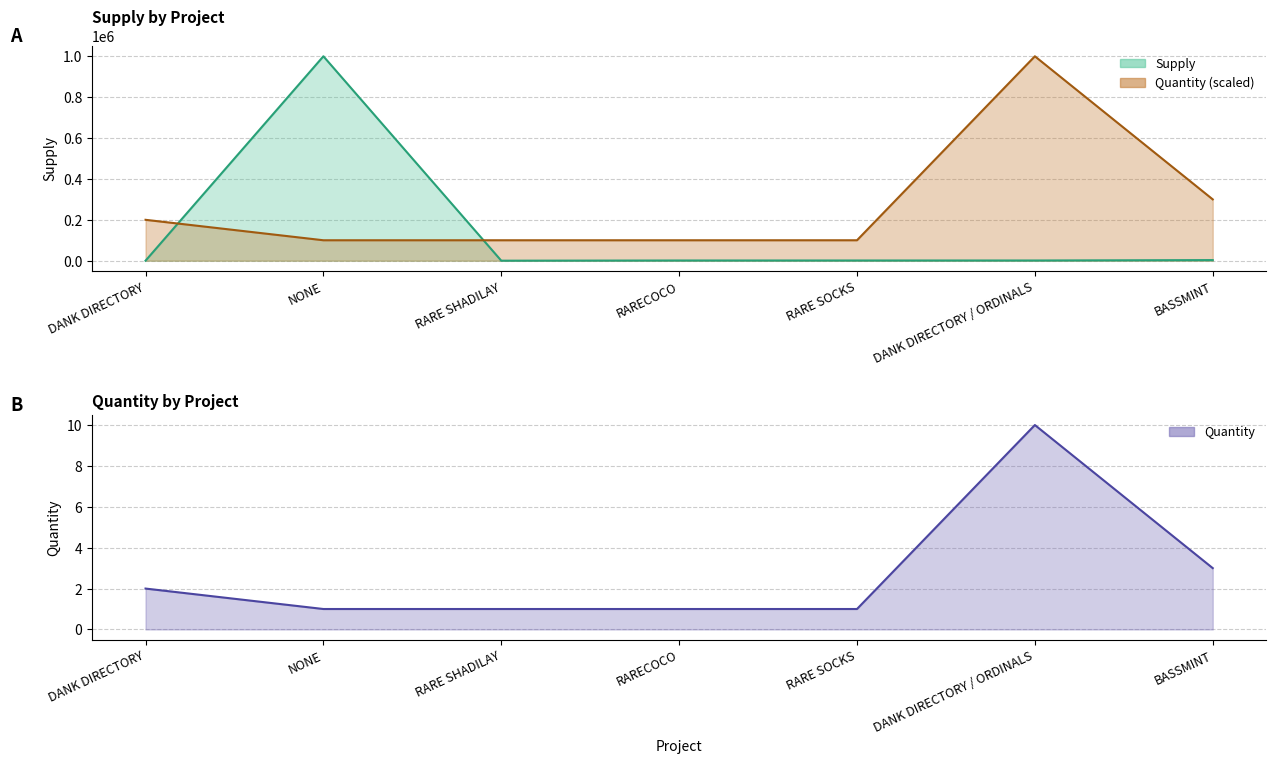

List the series in order of their peak value, highest first.

Supply, Quantity